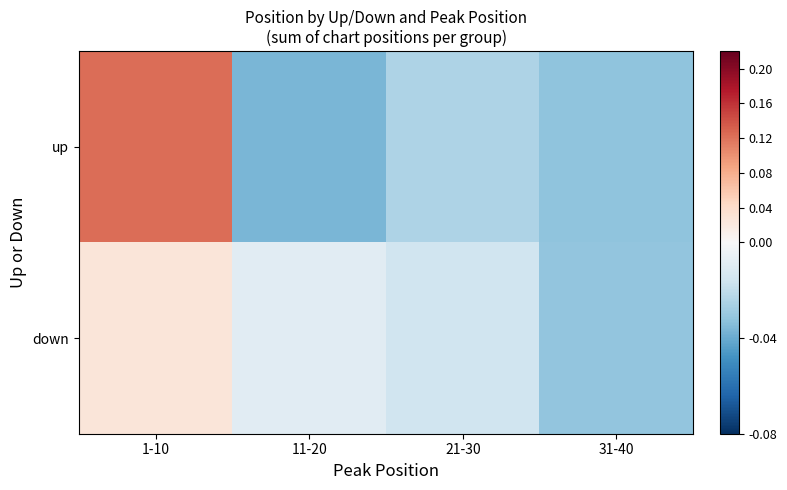

At how many categories does at least one series exceed 0?

1